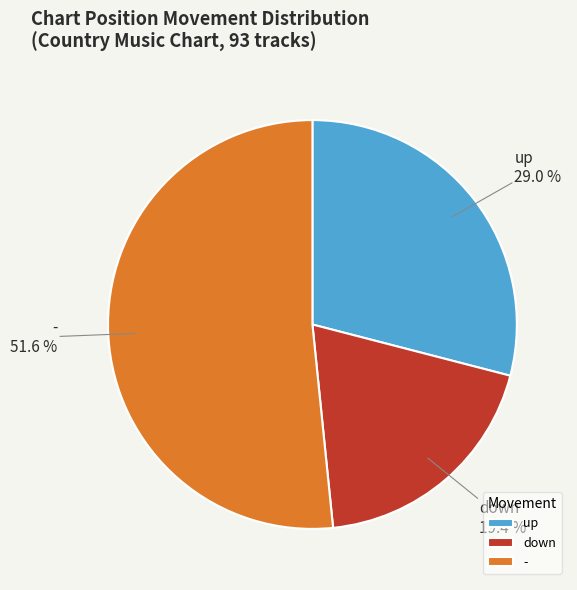

To the nearest percent, what portion does up represent?

29%